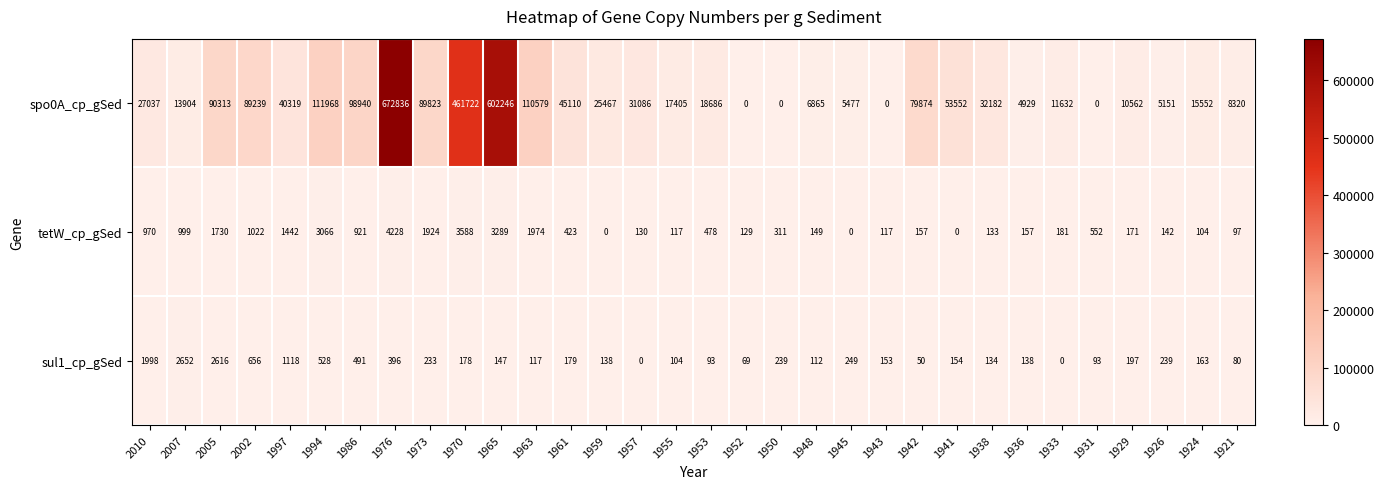

What is the spread (max minus min) of values at 1933?

11632